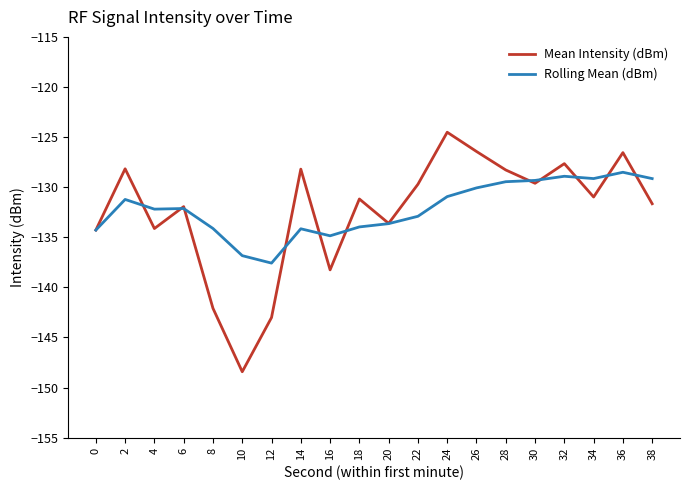

Which category has the lowest value in the Mean Intensity (dBm) series?

10